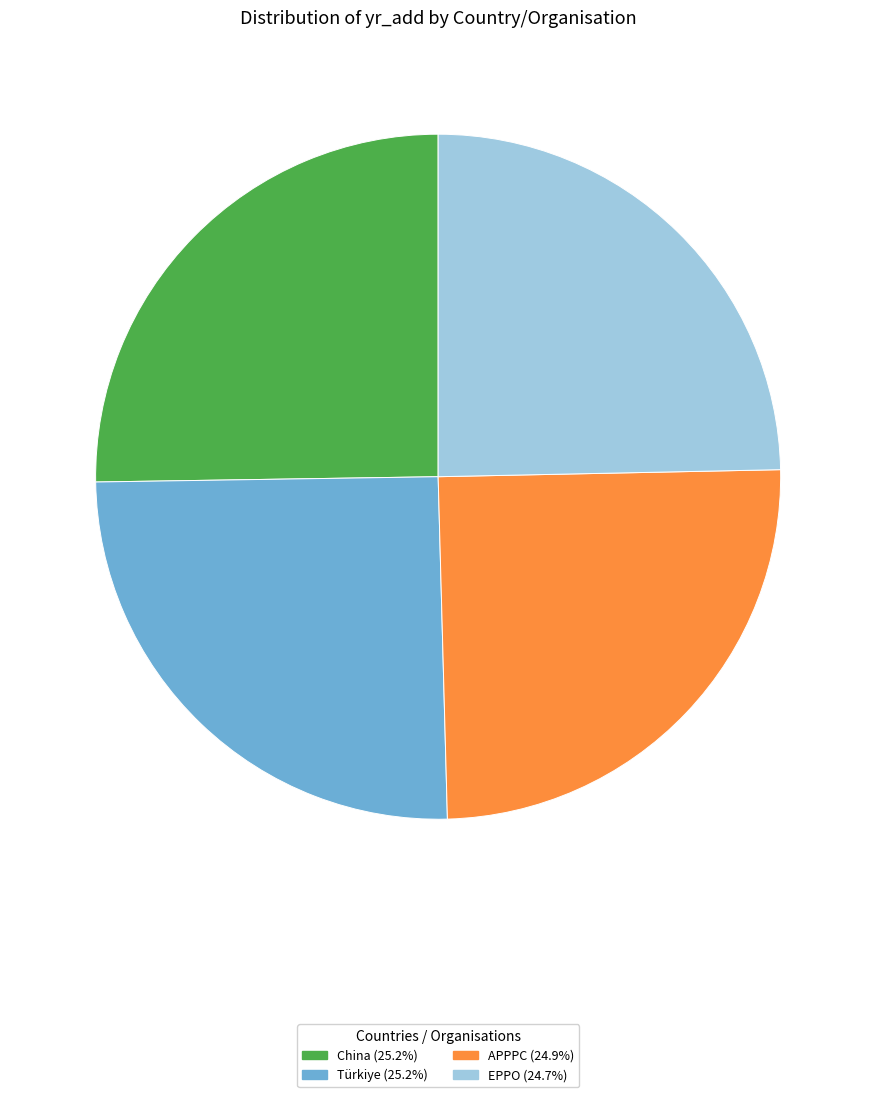

Approximately how many times larger is the value at Türkiye compared to APPPC?

1.0